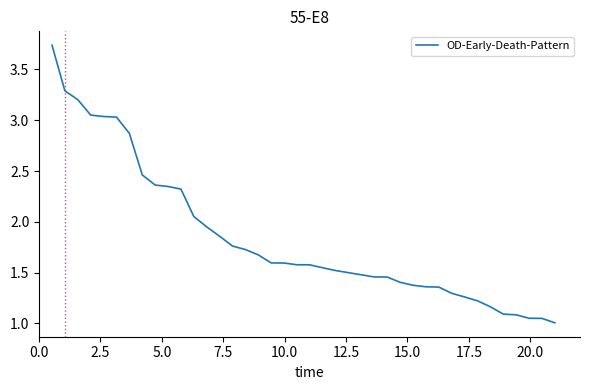

What is the difference between the maximum and minimum values?

2.7